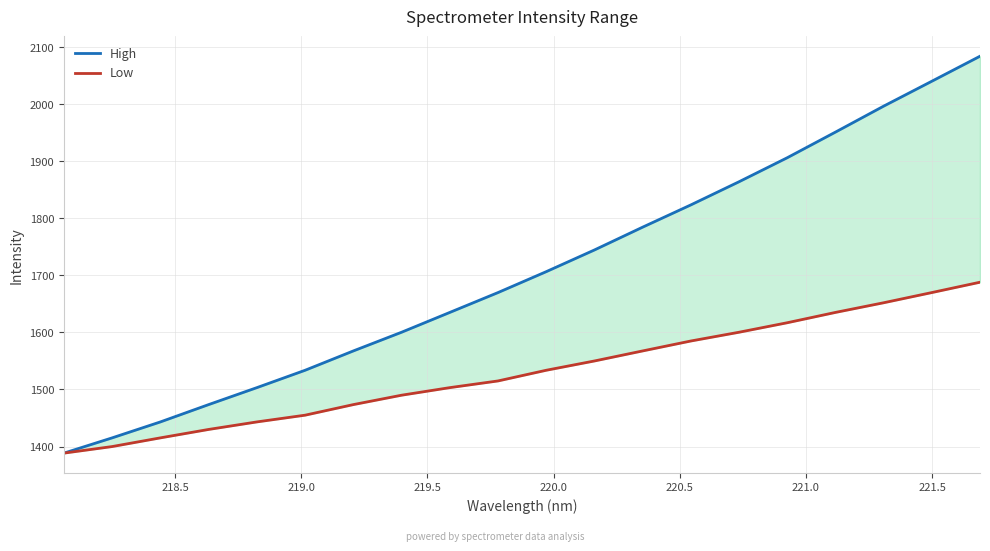

Is this an area chart (filled region under the line)?

No